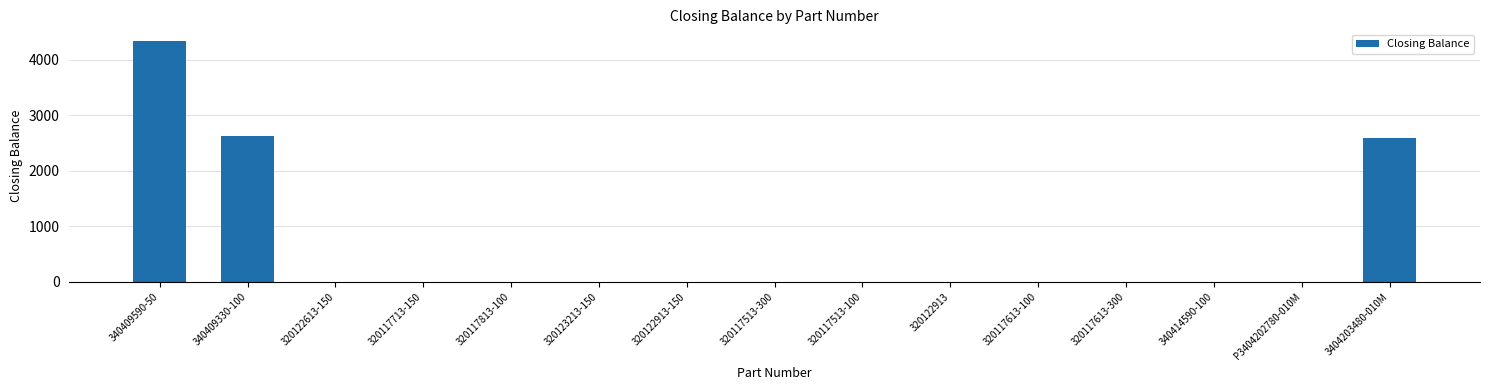

What is the sum of all values?

9549